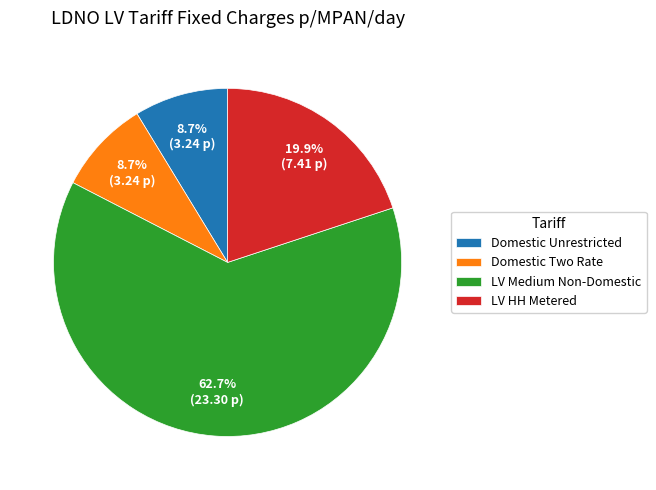

Between Domestic Unrestricted and LV Medium Non-Domestic, which is larger?

LV Medium Non-Domestic